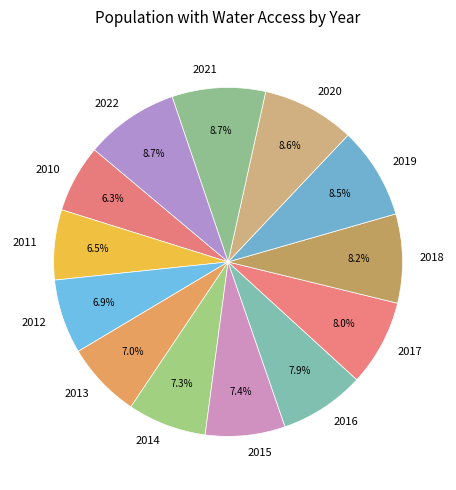

Count the number of slices in the pie.

13